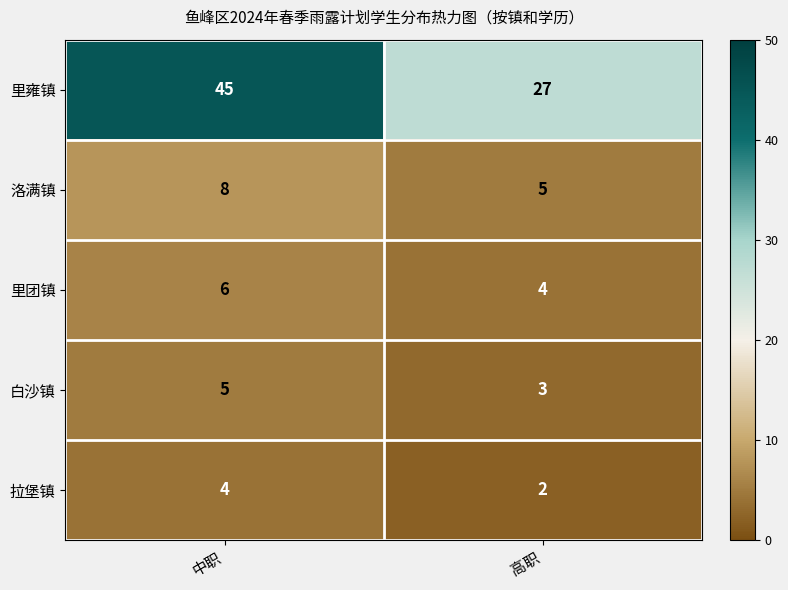

Rank the series by their maximum value, from lowest to highest.

拉堡镇, 白沙镇, 里团镇, 洛满镇, 里雍镇